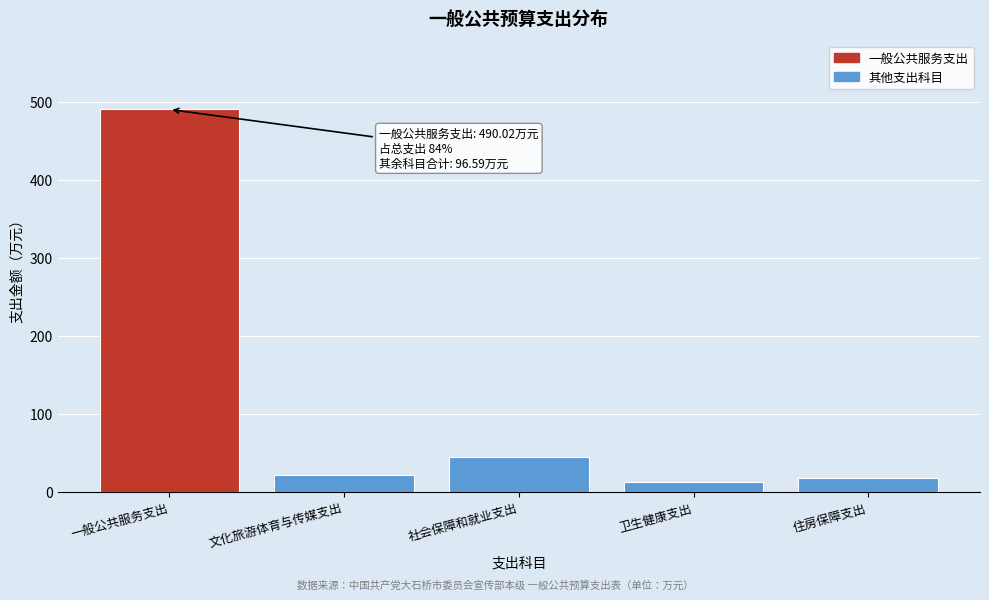

Reading left to right, extract all data points from this chart.

490.0	21.0	44.7	12.9	18.0